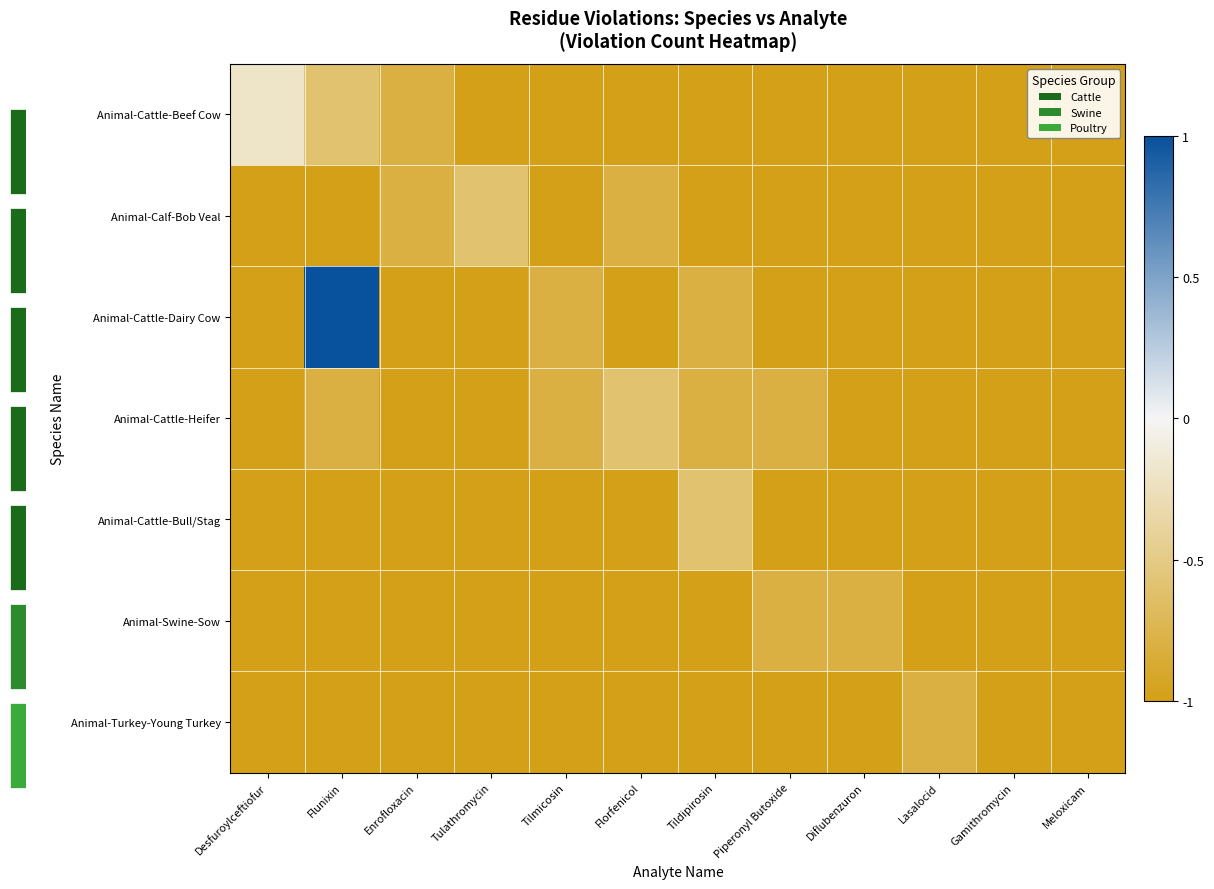

What is the total value across all series at Diflubenzuron?

-6.8